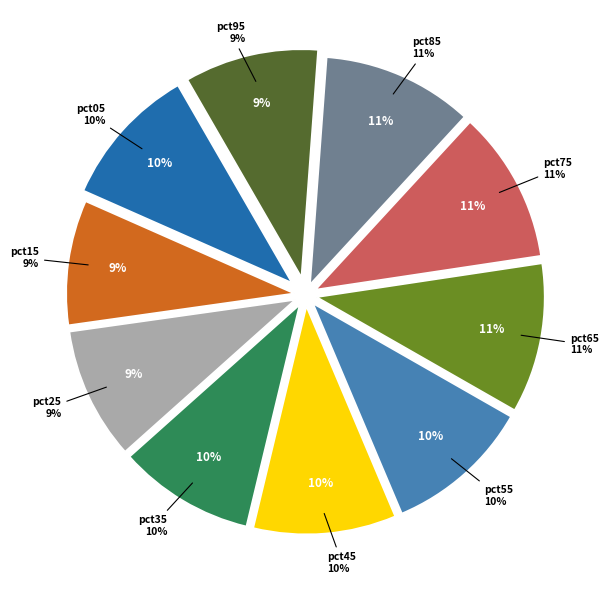

How many segments does this pie chart have?

10